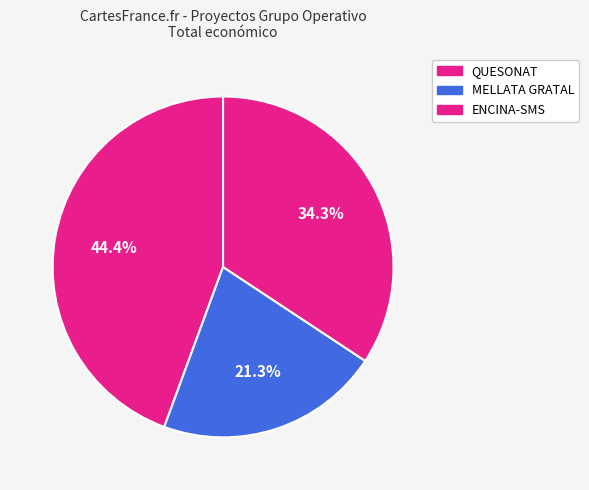

Is it true that MELLATA GRATAL is 12% of the pie?

False